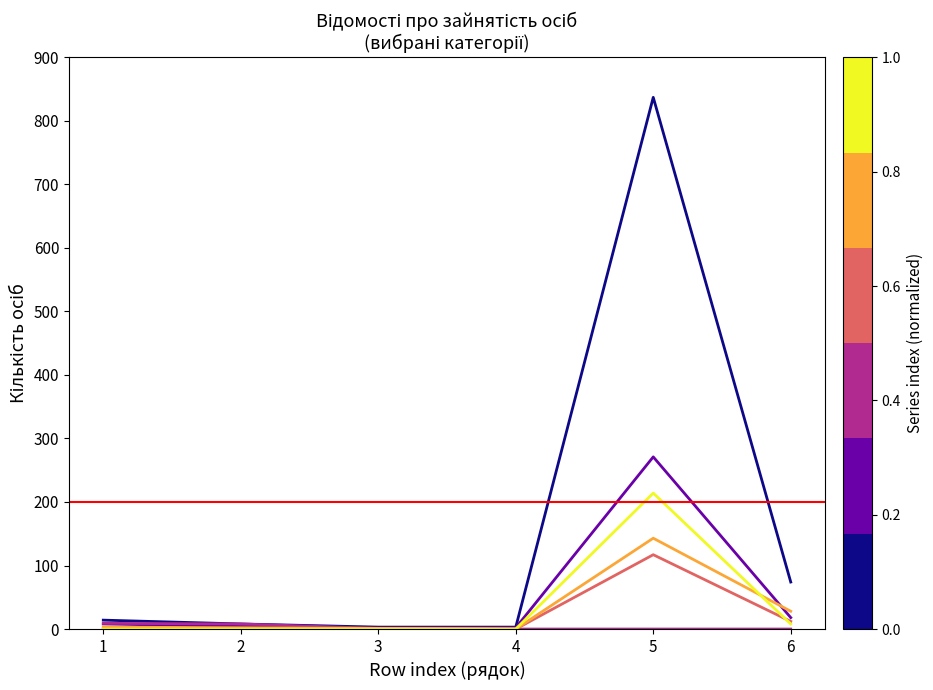

Which series has the widest spread of values?

Всього осіб